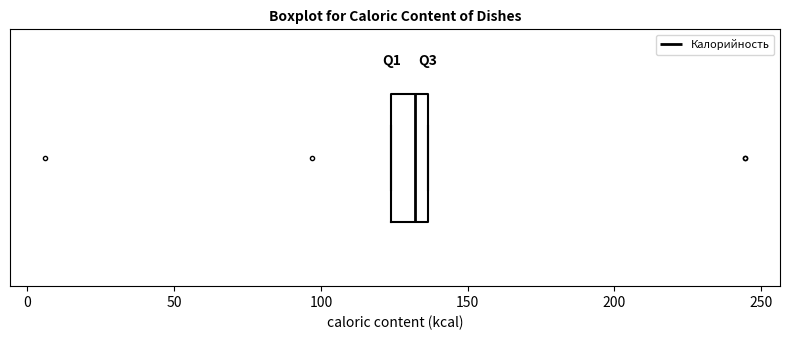

Transcribe this box plot: give where the median line is, the range the box spans, and where the two whiskers end, as read against the x-axis. The values are not printed on the chart, so give them approximately, as read against the axis.

median 130, box 125 to 135, whiskers 125 to 135